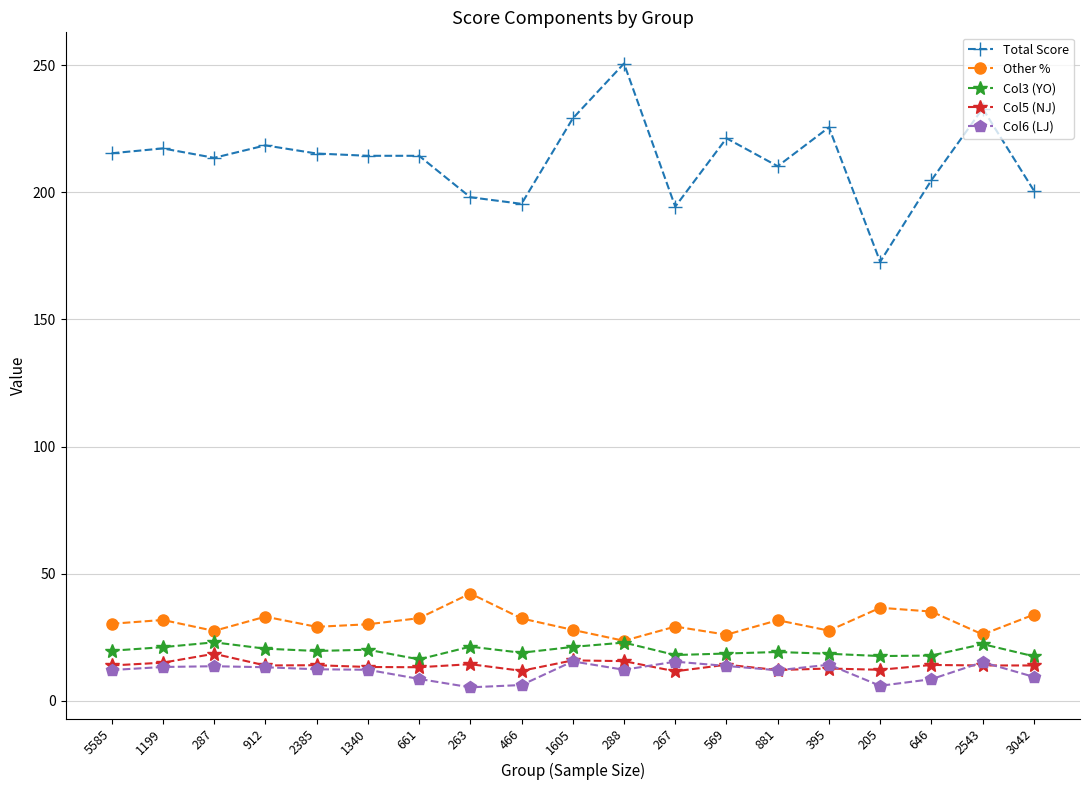

What is the approximate value of Total Score at 3042?

200.7